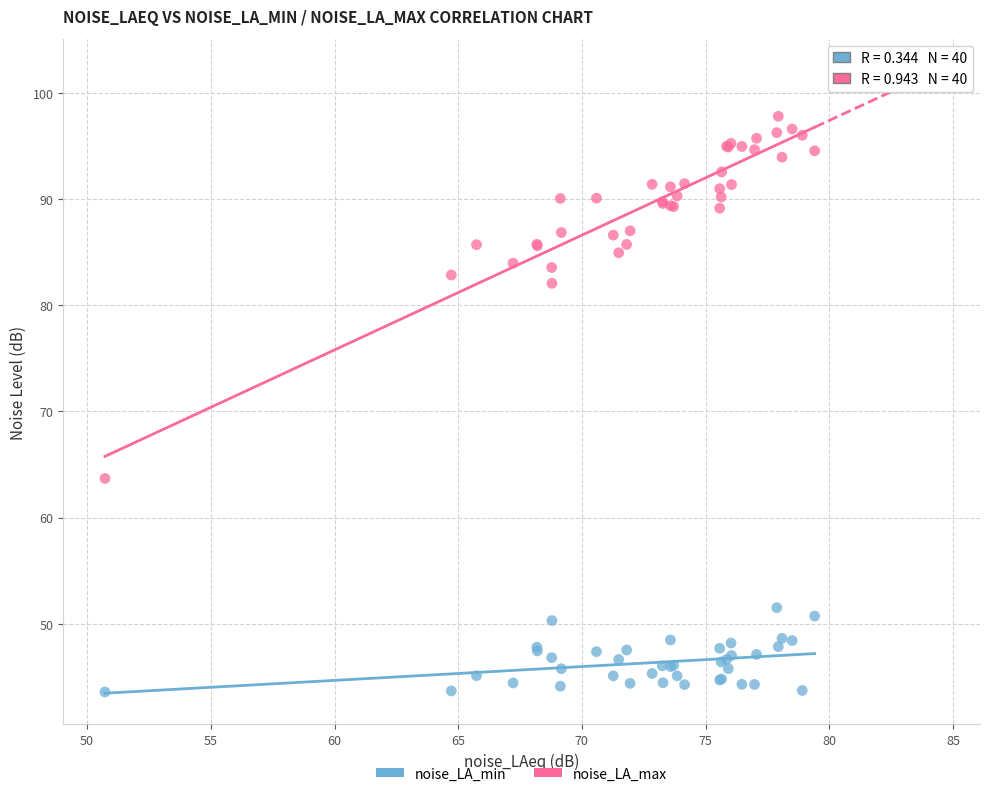

In the noise_LA_max series, what Y value is closest to 80?

82.1